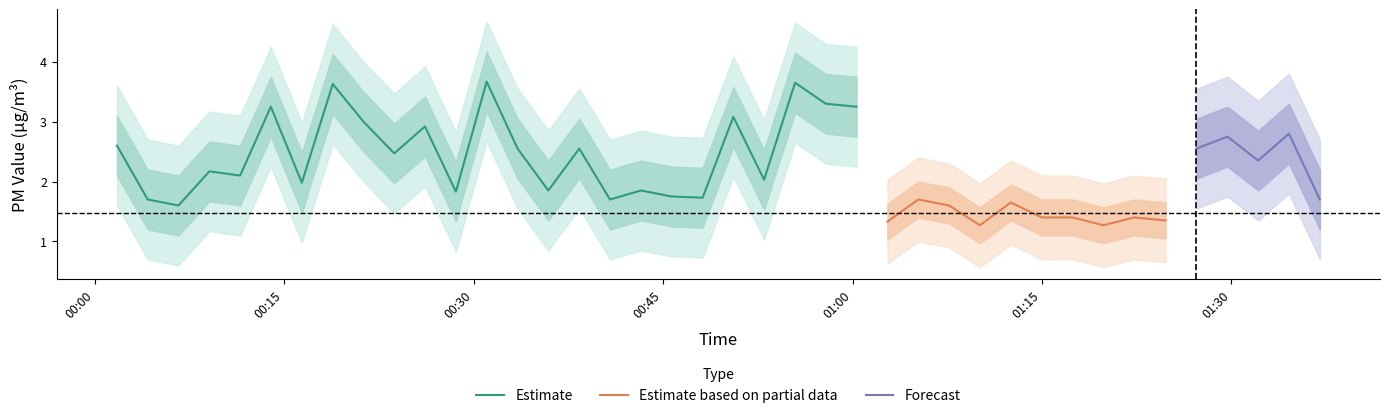

What is the maximum value for Estimate?

3.7